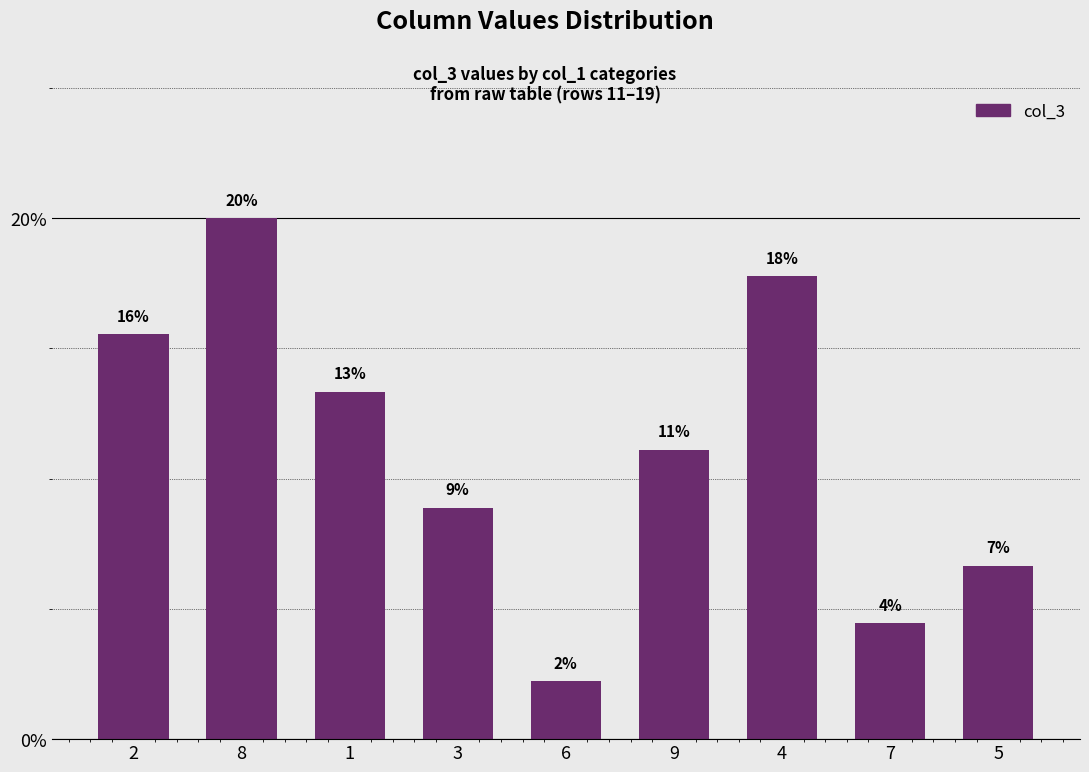

Rank the categories by value from highest to lowest.

8, 4, 2, 1, 9, 3, 5, 7, 6